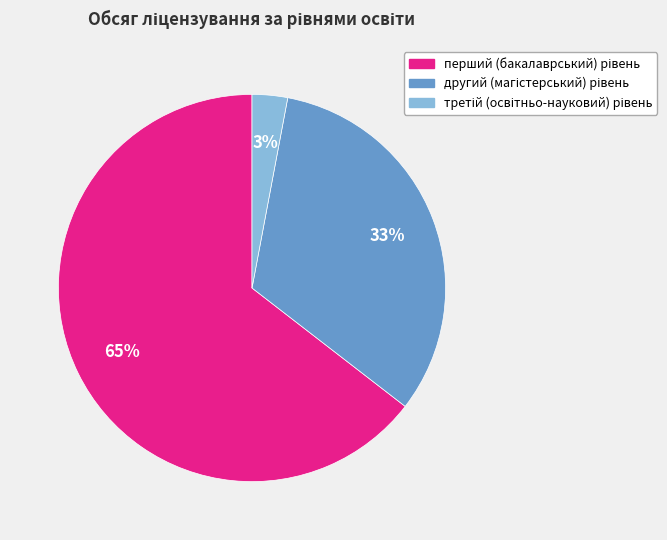

Is there any slice that represents more than half of the pie?

Yes